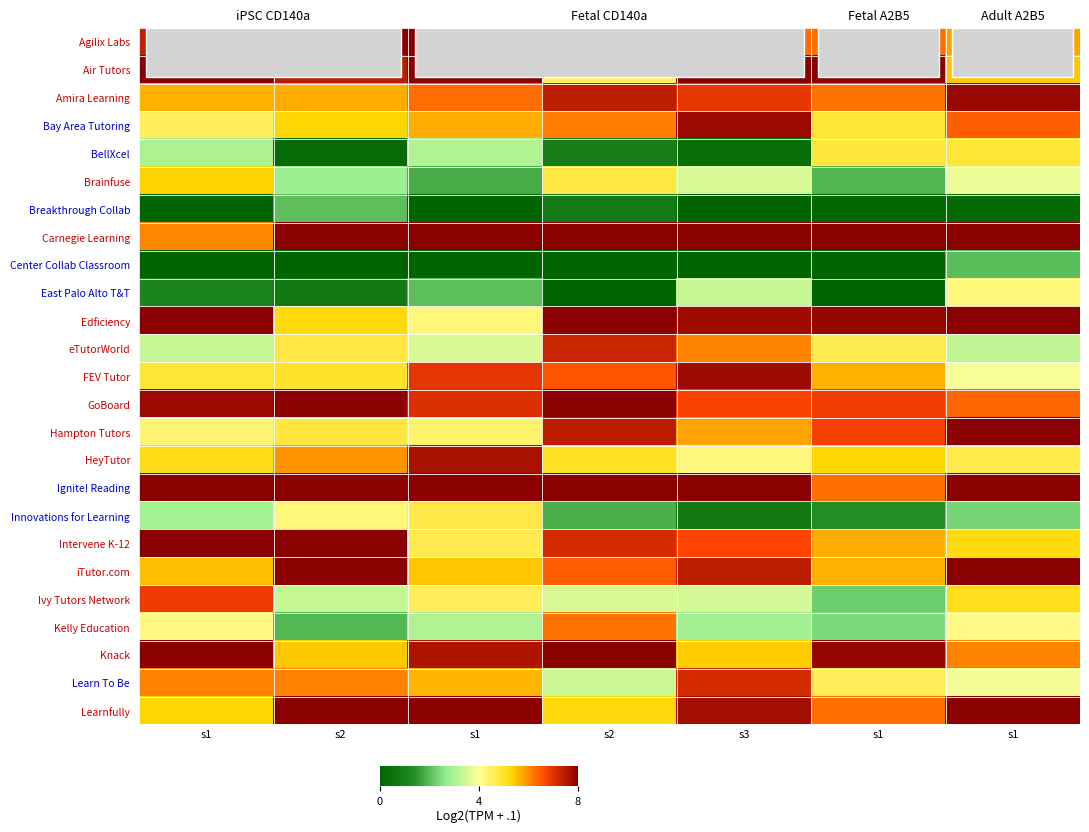

Which category has the highest value in the Ivy Tutors Network series?

s1